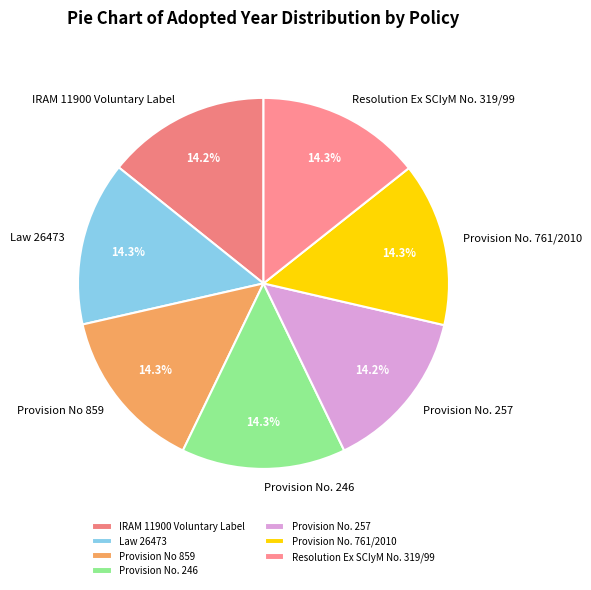

How many slices are in this pie chart?

7